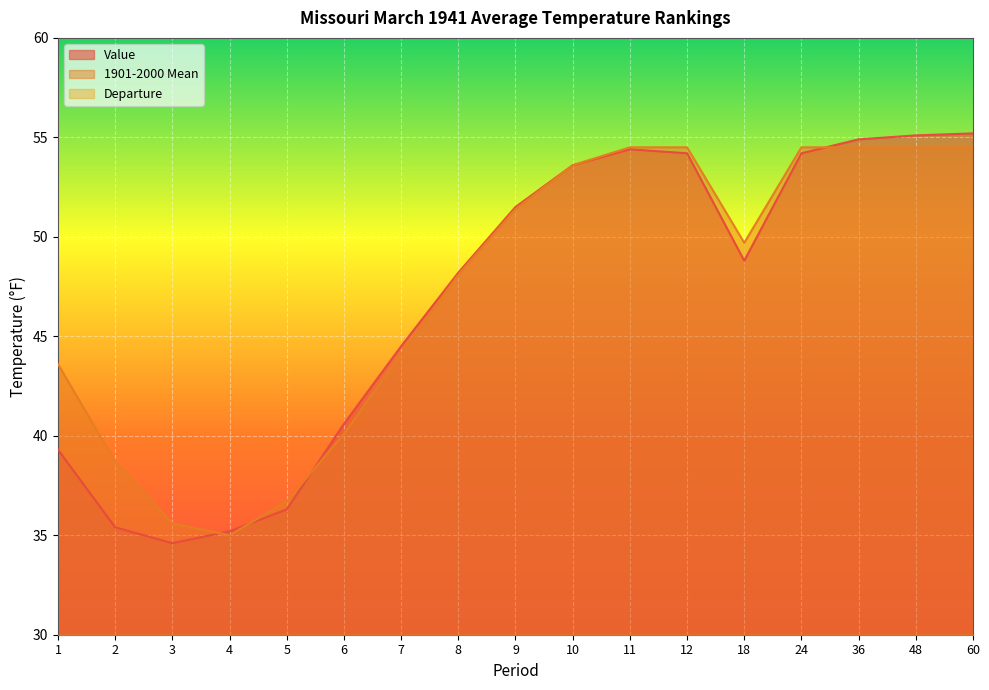

What is the lowest value of the Value series?

34.6